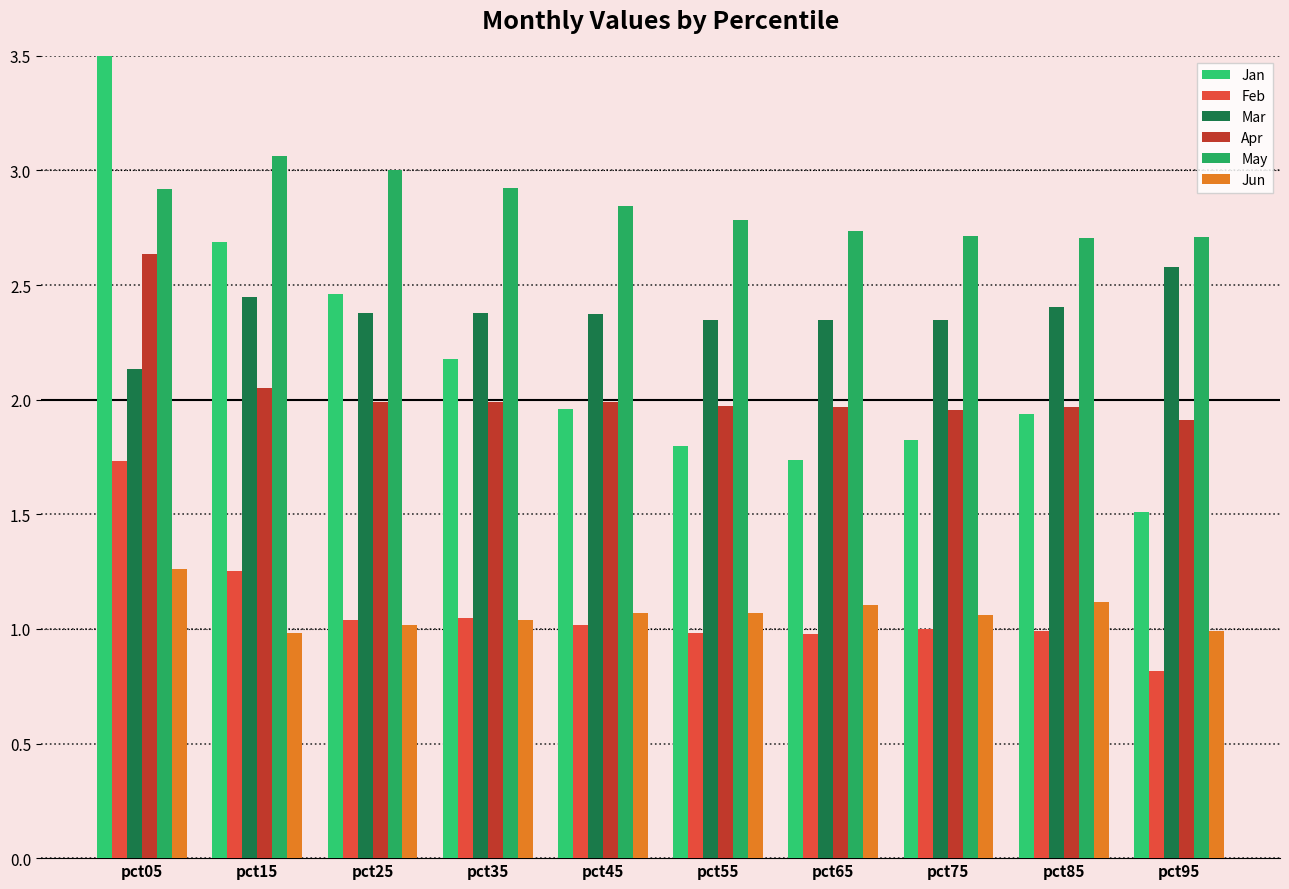

Count the number of data series in this chart.

6